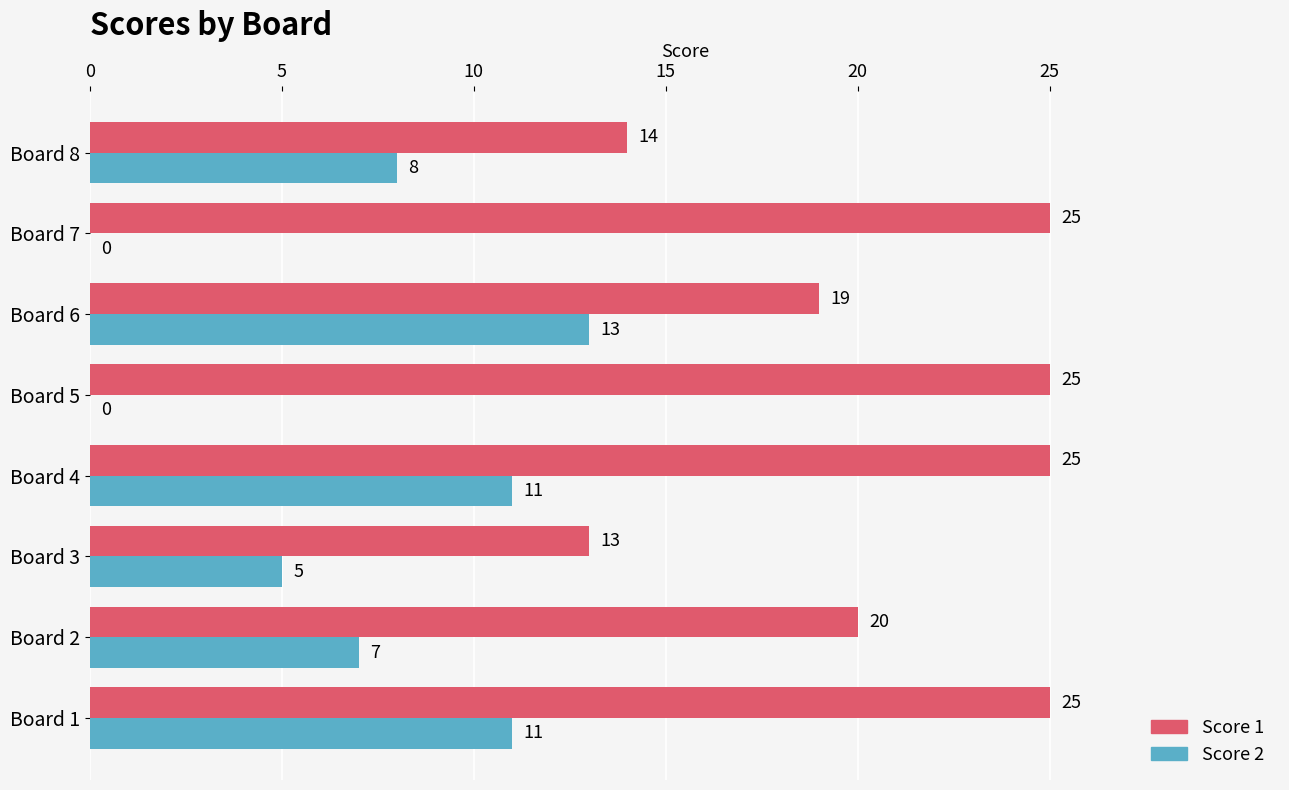

What is the maximum value for Score 2?

13